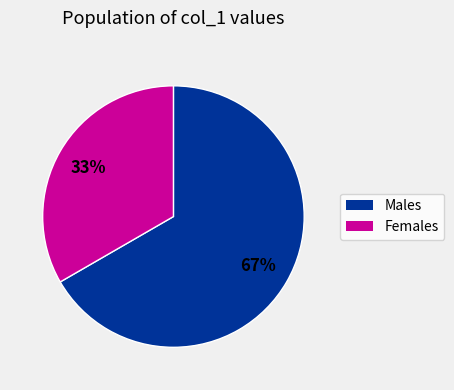

Is there any slice that represents more than half of the pie?

Yes